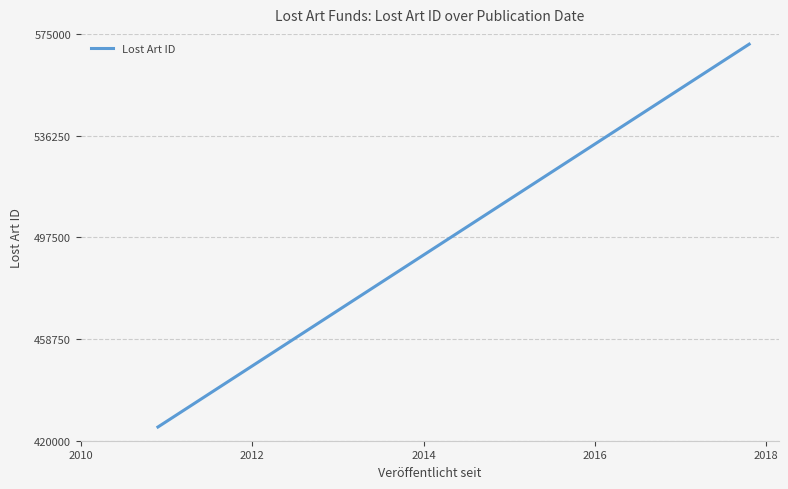

What is the minimum value shown in the chart?

425228.0